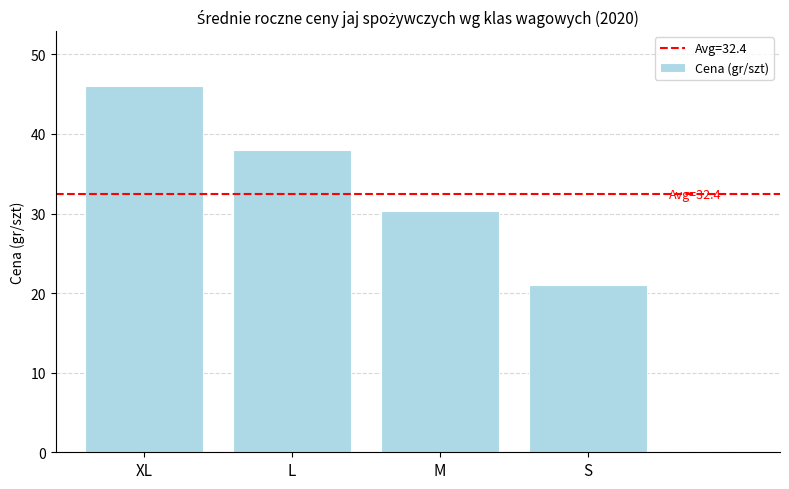

At which category does the chart reach its minimum across all series?

S